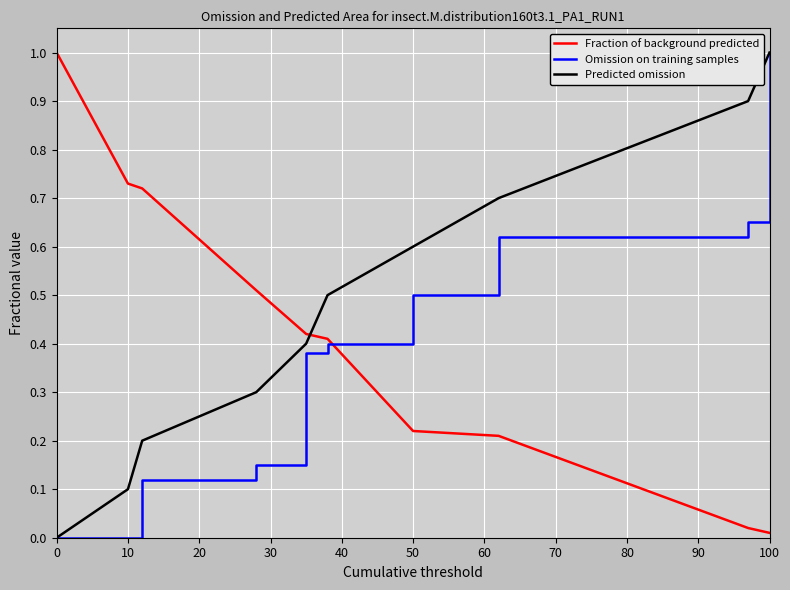

After their last crossing, which series has the higher values: Predicted omission or Fraction of background predicted?

Predicted omission